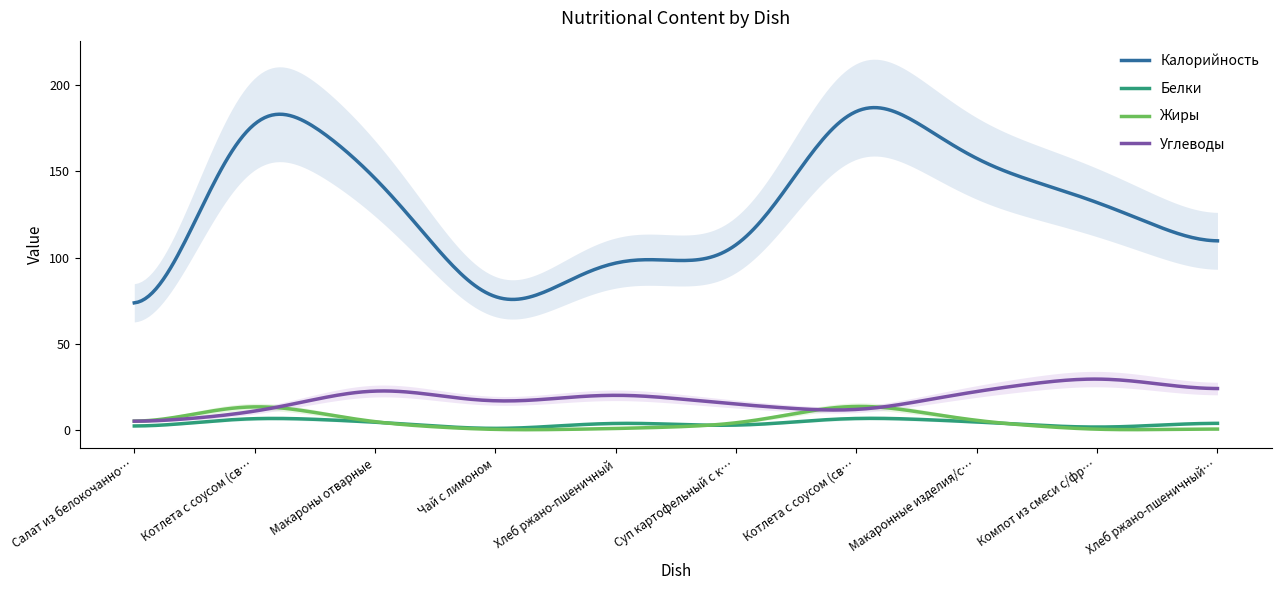

Where is Белки nearest to the value 4?

Макароны отварные